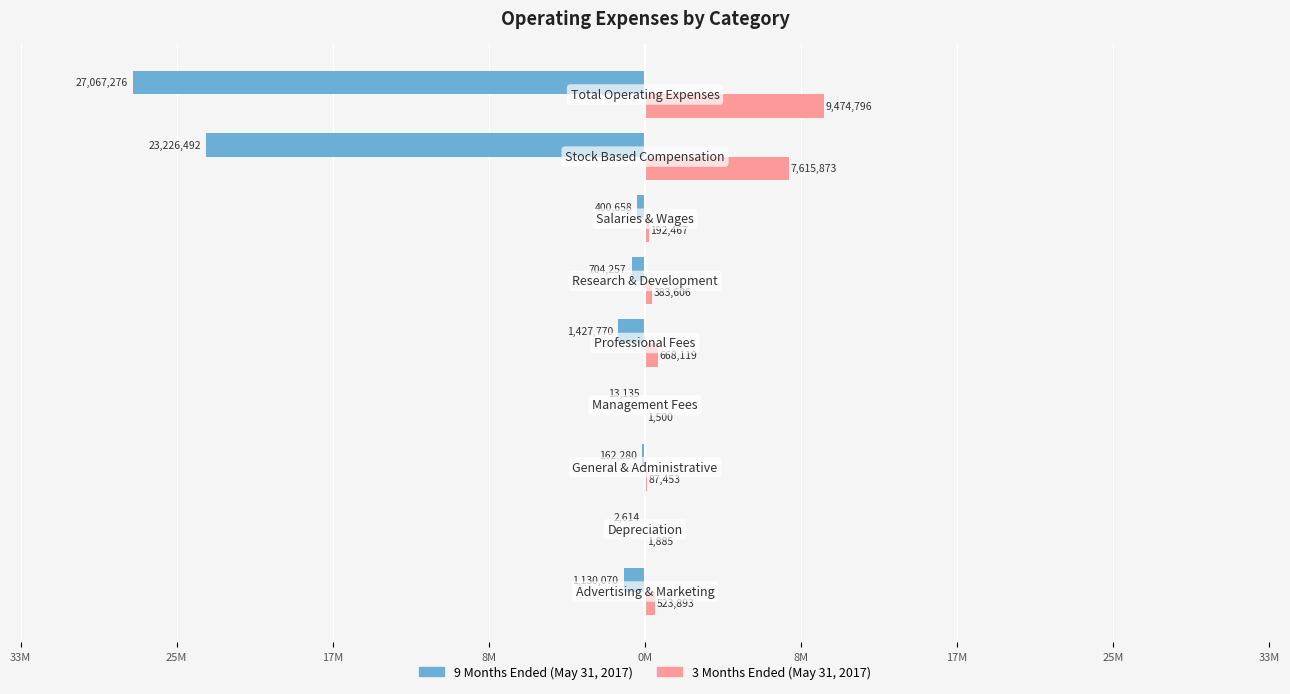

What is the value of the 3 Months Ended (May 31, 2017) bar at the 1st from the left?

523893